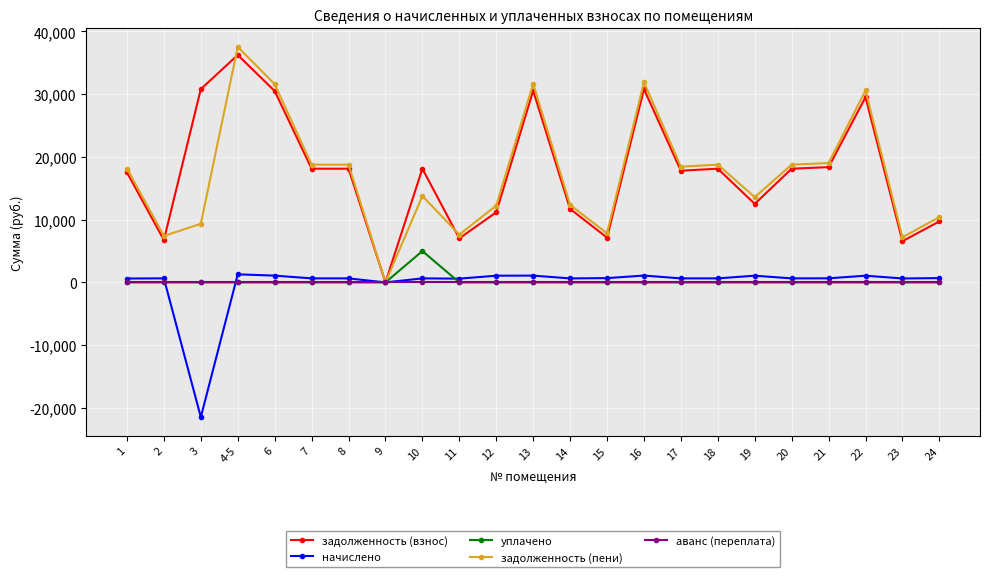

Which category has the lowest value in the задолженность (пени) series?

9